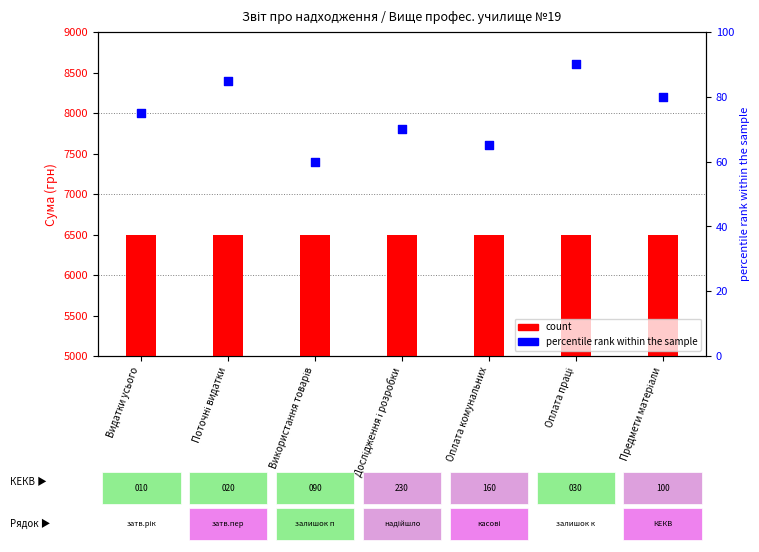

Which series reaches the maximum Y coordinate?

count